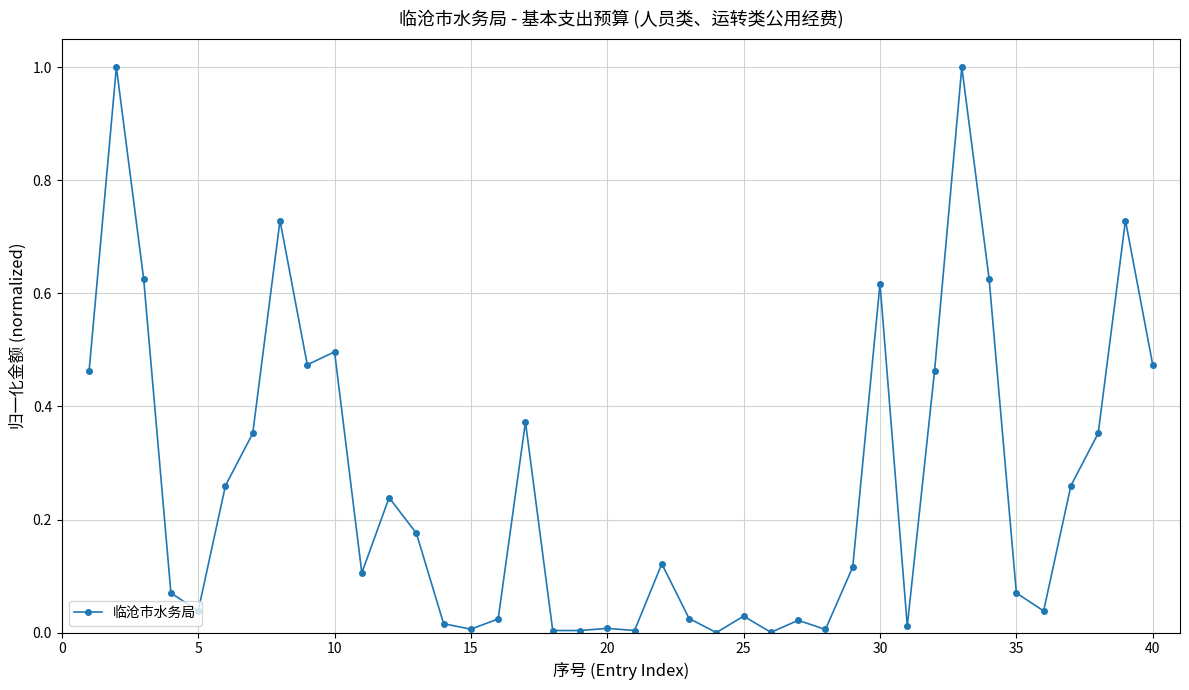

What is the difference between the maximum and minimum values?

1.0